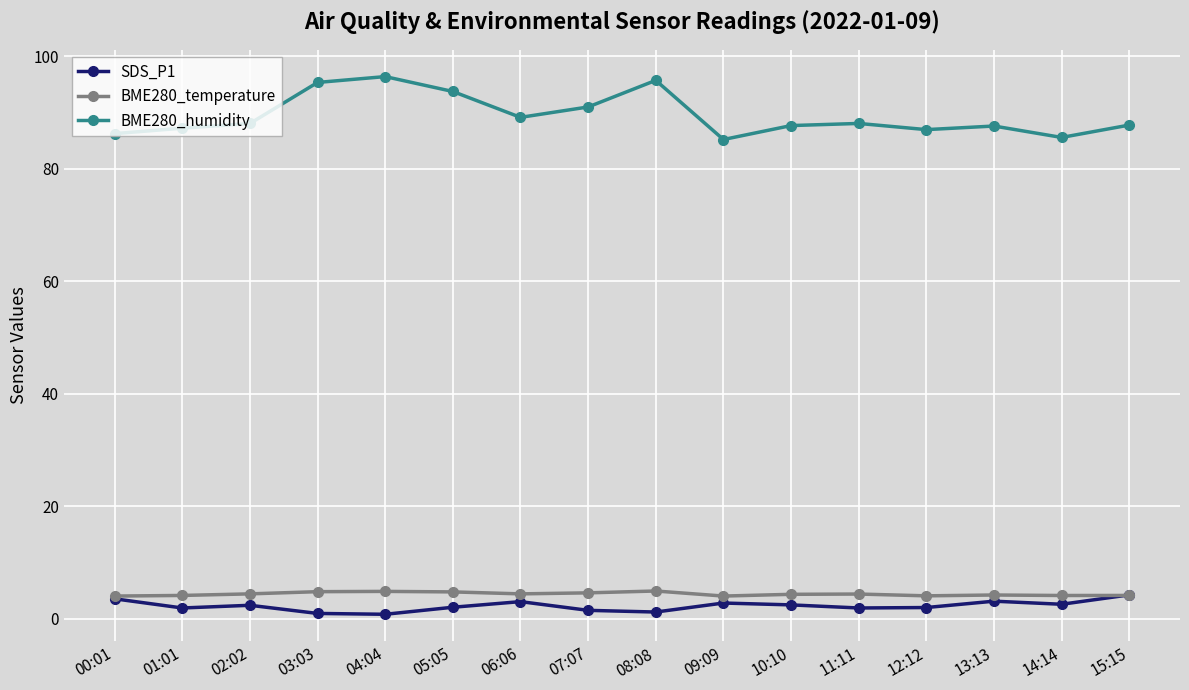

True or false: BME280_temperature and BME280_humidity cross at least once.

False